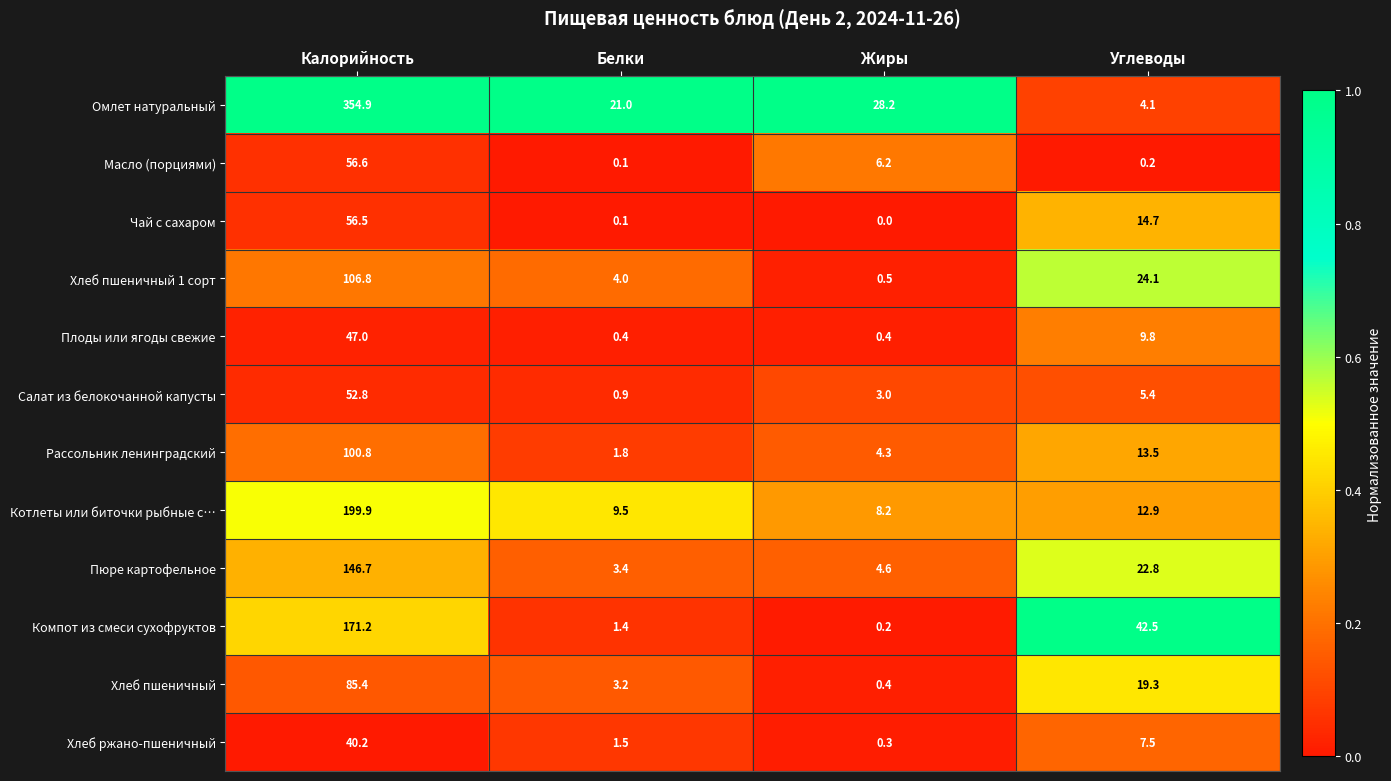

What is the total value across all series at Белки?

47.3